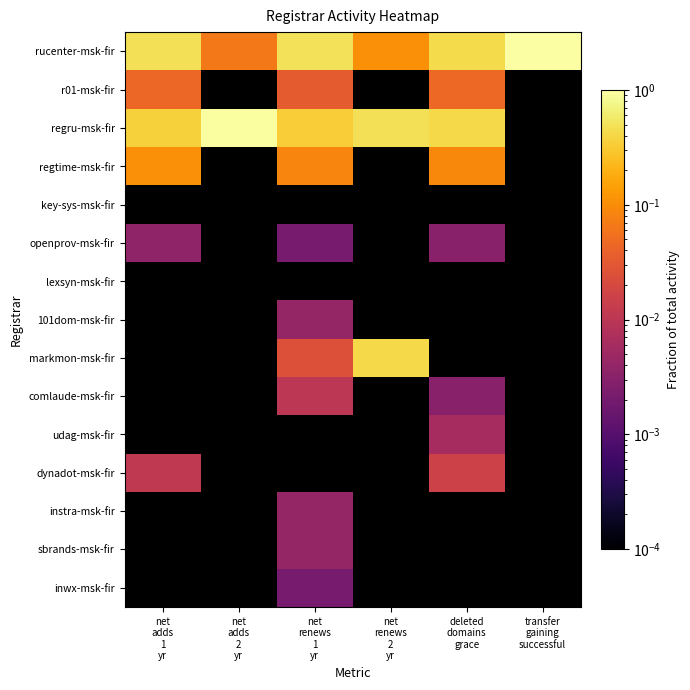

What is the difference between the highest and lowest values at net
adds
1
yr?

0.5